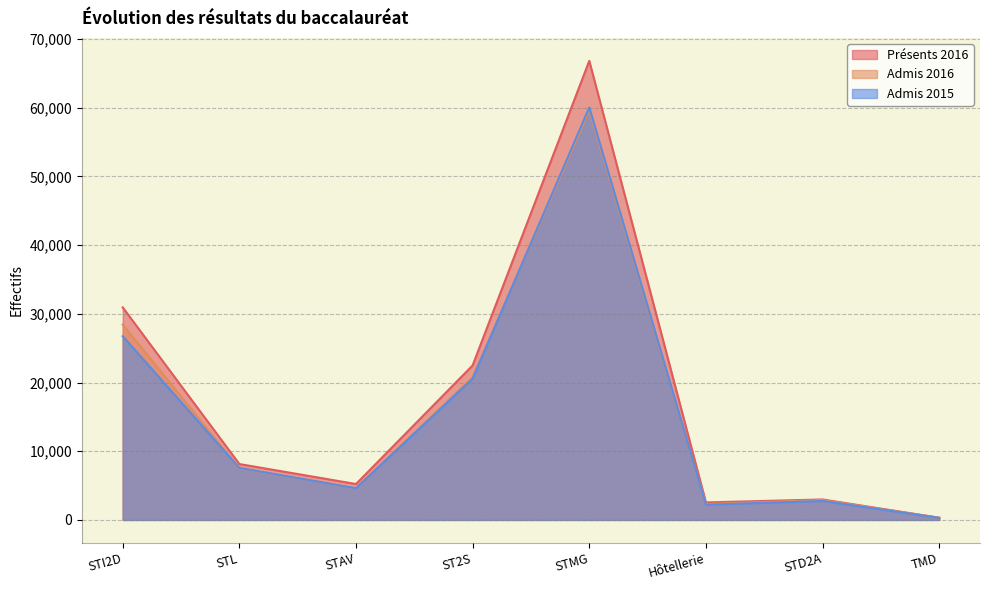

True or false: Admis 2015 has a value of 2759 at STD2A.

True